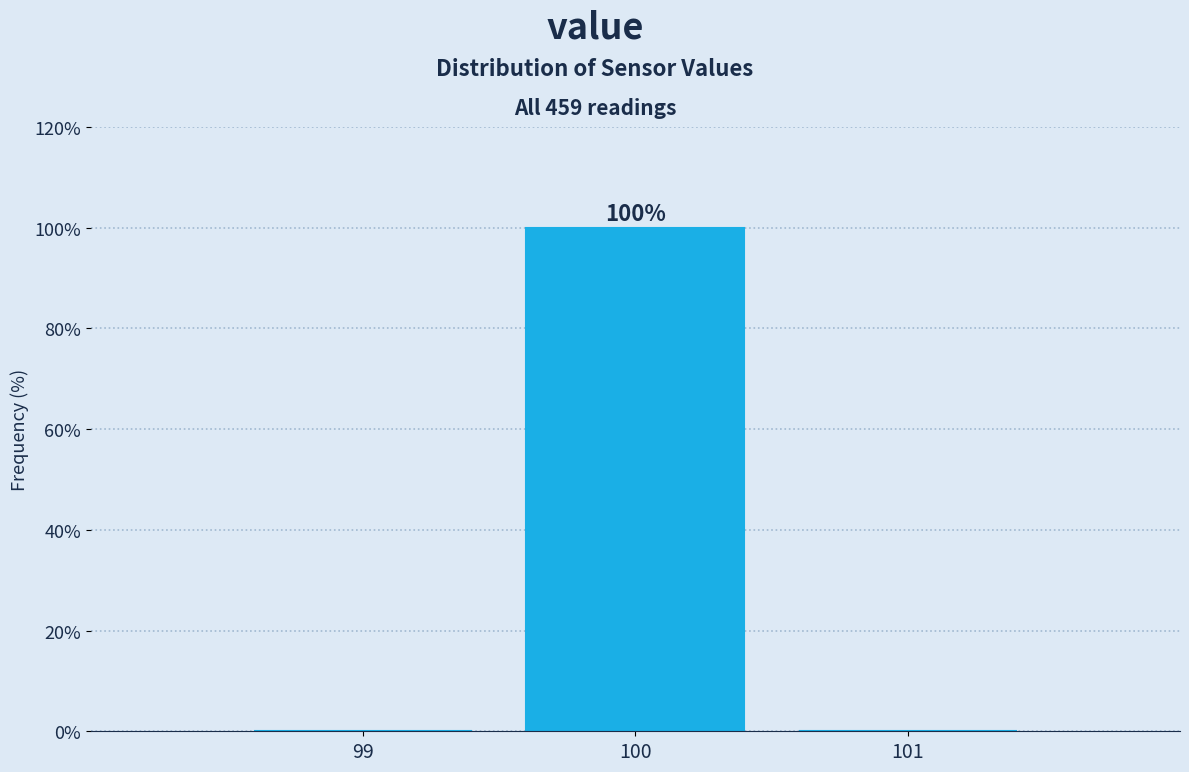

Which range on the x-axis has the tallest bar?

99.5 to 100.5